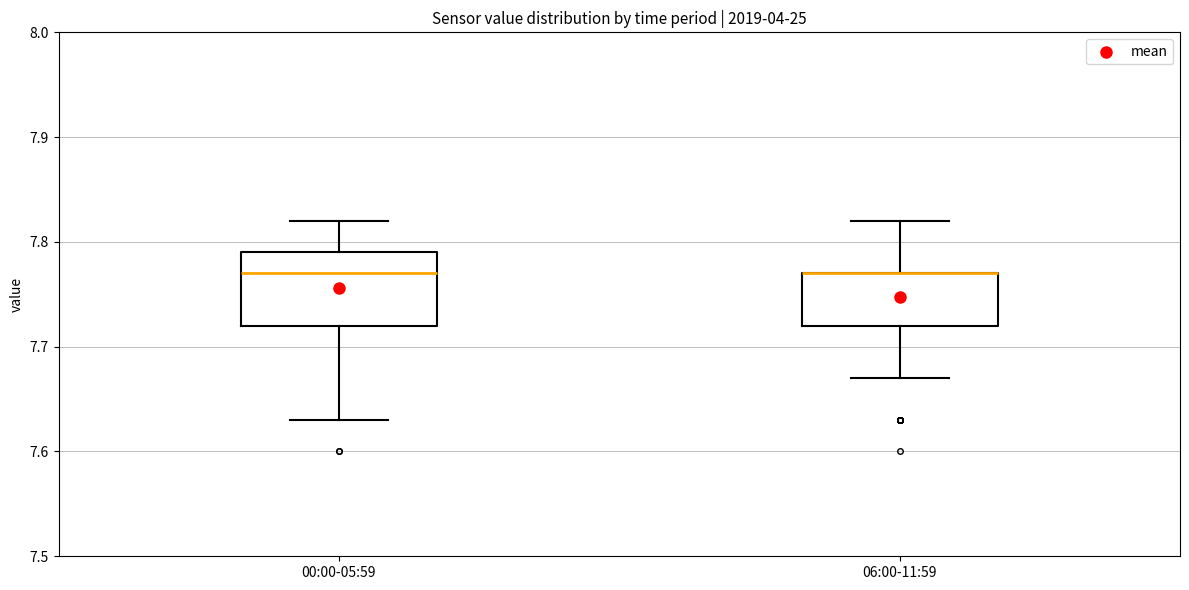

Reading left to right, read every box against the y-axis: the position of its median line, the range the box covers, and the ends of its whiskers. The values are not printed on the chart, so give them approximately, as read against the axis.

00:00-05:59: median 7.77, box 7.72 to 7.79, whiskers 7.63 to 7.82
06:00-11:59: median 7.77 (drawn on the box's upper edge), box 7.72 to 7.77, whiskers 7.67 to 7.82